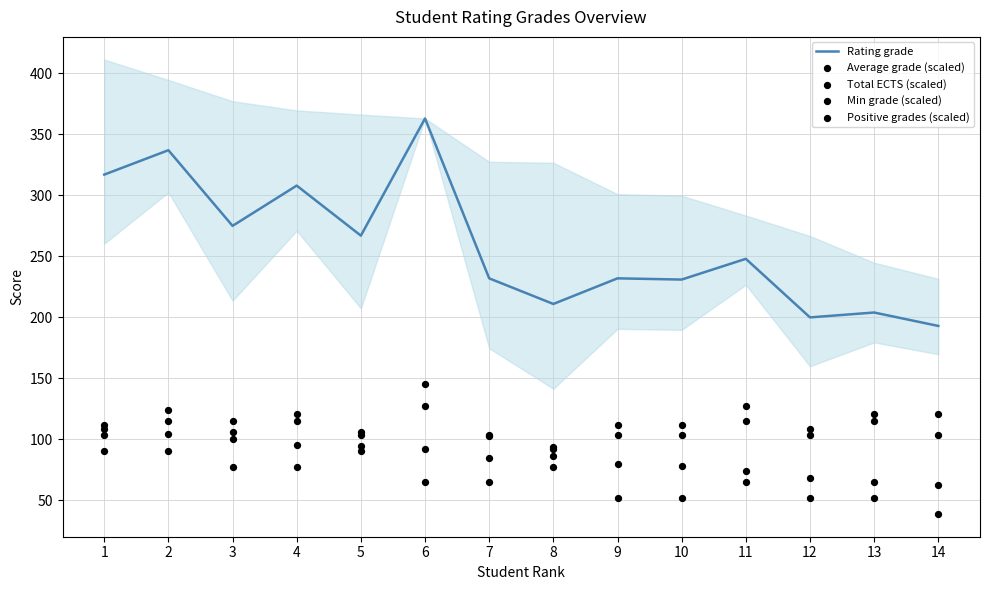

What are all the series names shown in the legend?

Rating grade, Average grade (scaled), Total ECTS (scaled), Min grade (scaled), Positive grades (scaled)